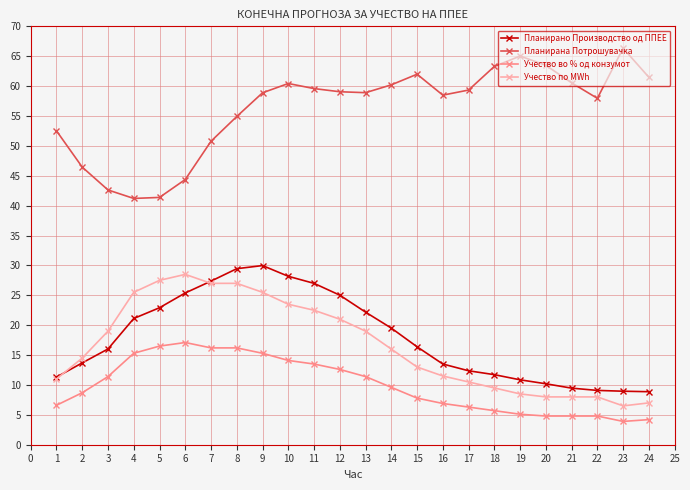

The value of Планирано Производство од ППЕЕ at 11 is 39.4. True or false?

False